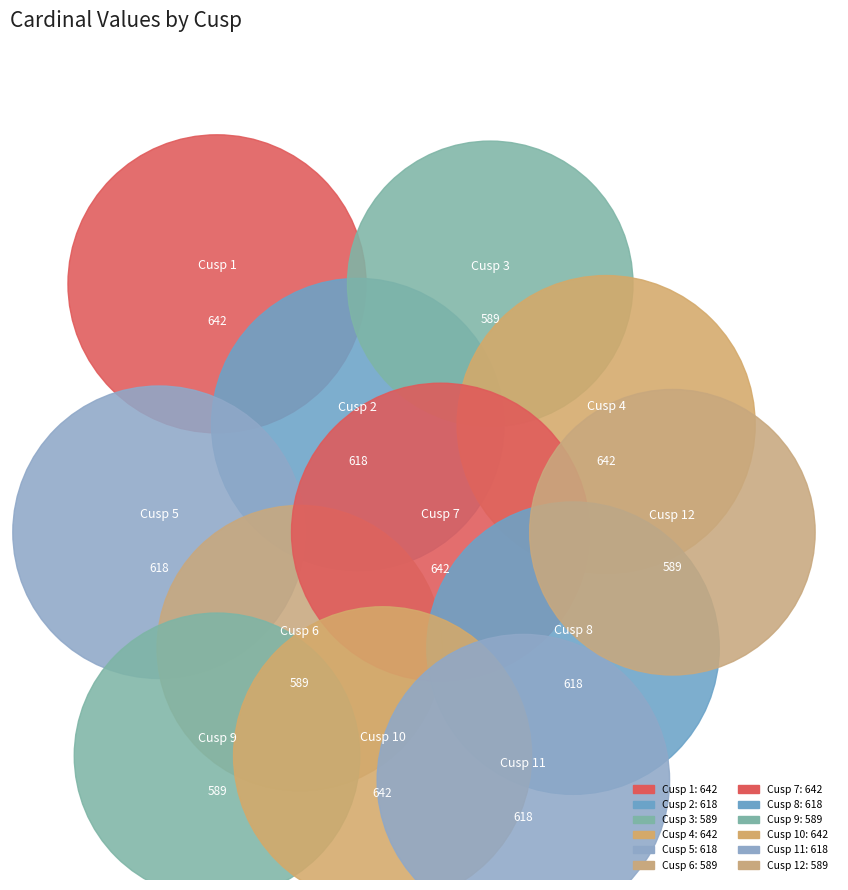

Count the number of slices in the pie.

12